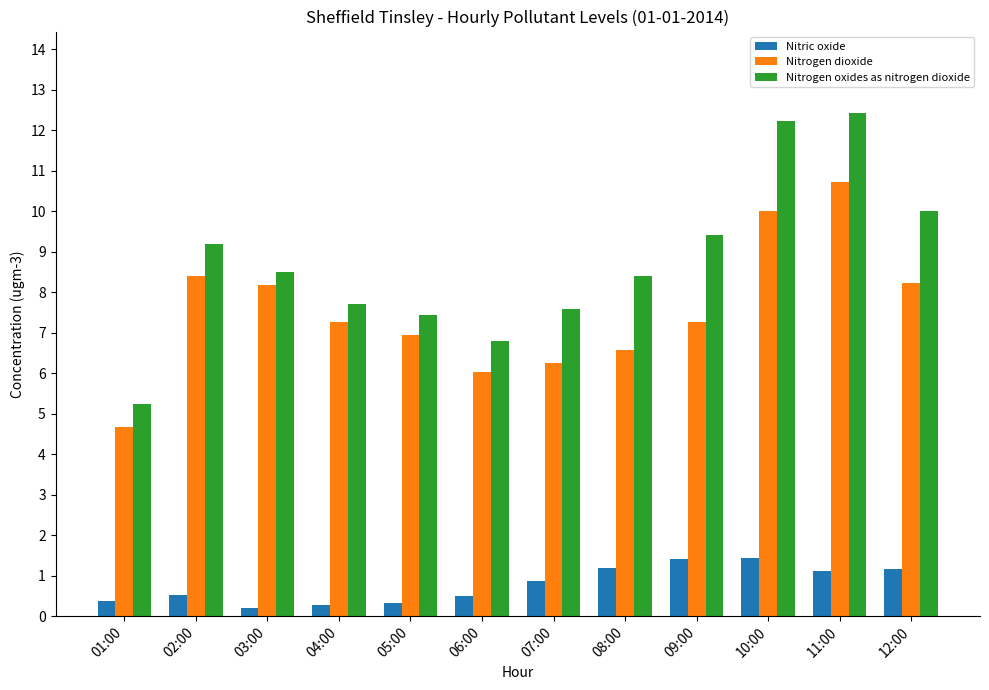

Rank the series by their maximum value, from lowest to highest.

Nitric oxide, Nitrogen dioxide, Nitrogen oxides as nitrogen dioxide